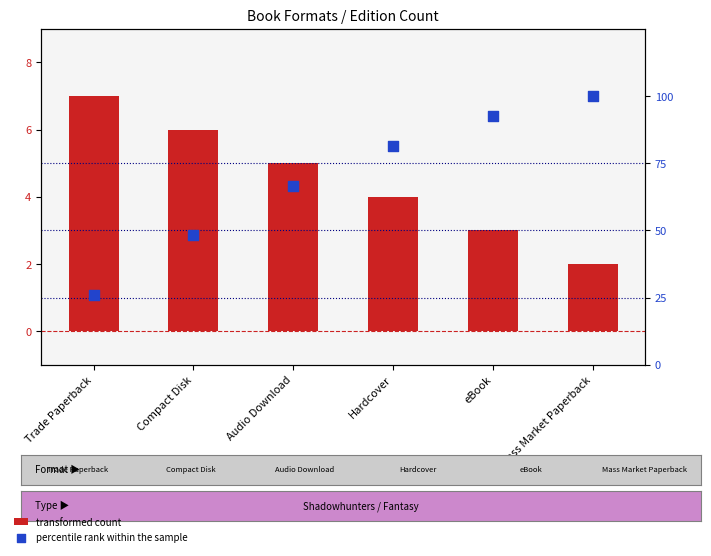

Is the value of percentile rank within the sample at Audio Download greater than the value of count at Trade Paperback?

Yes